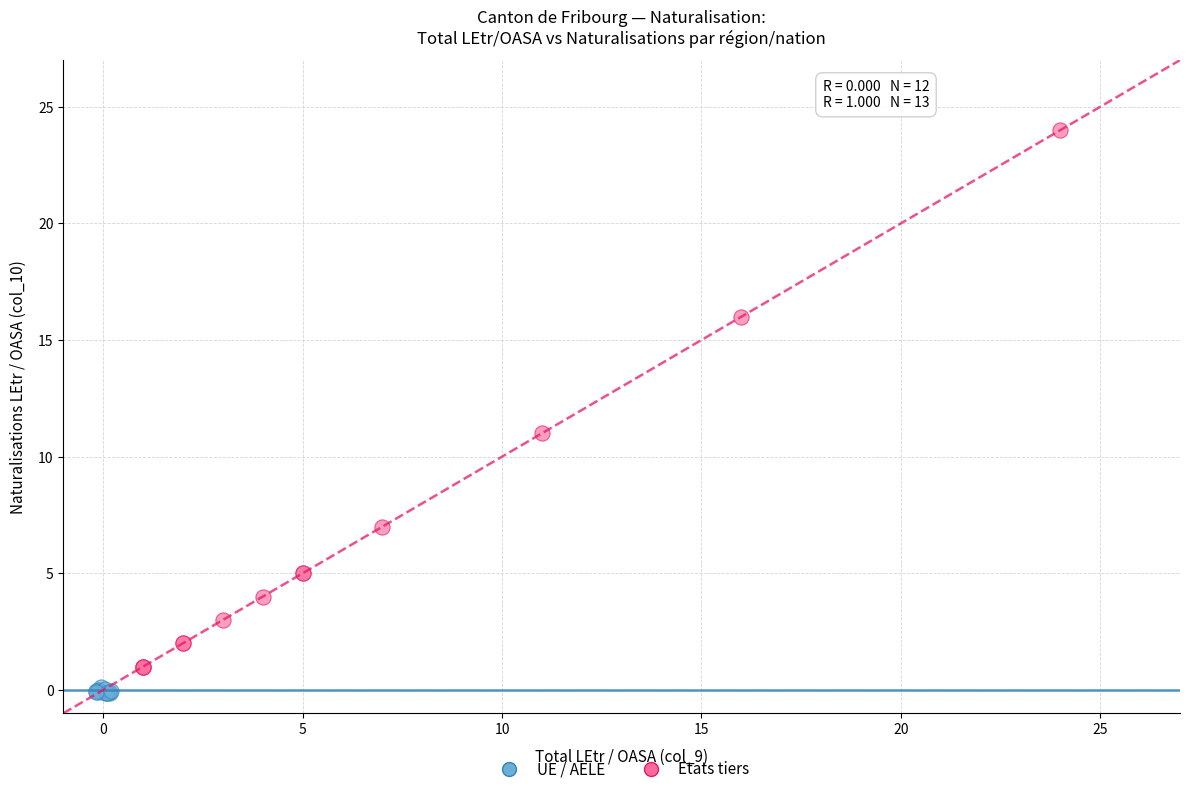

What are all the series names shown in the legend?

UE / AELE, Etats tiers